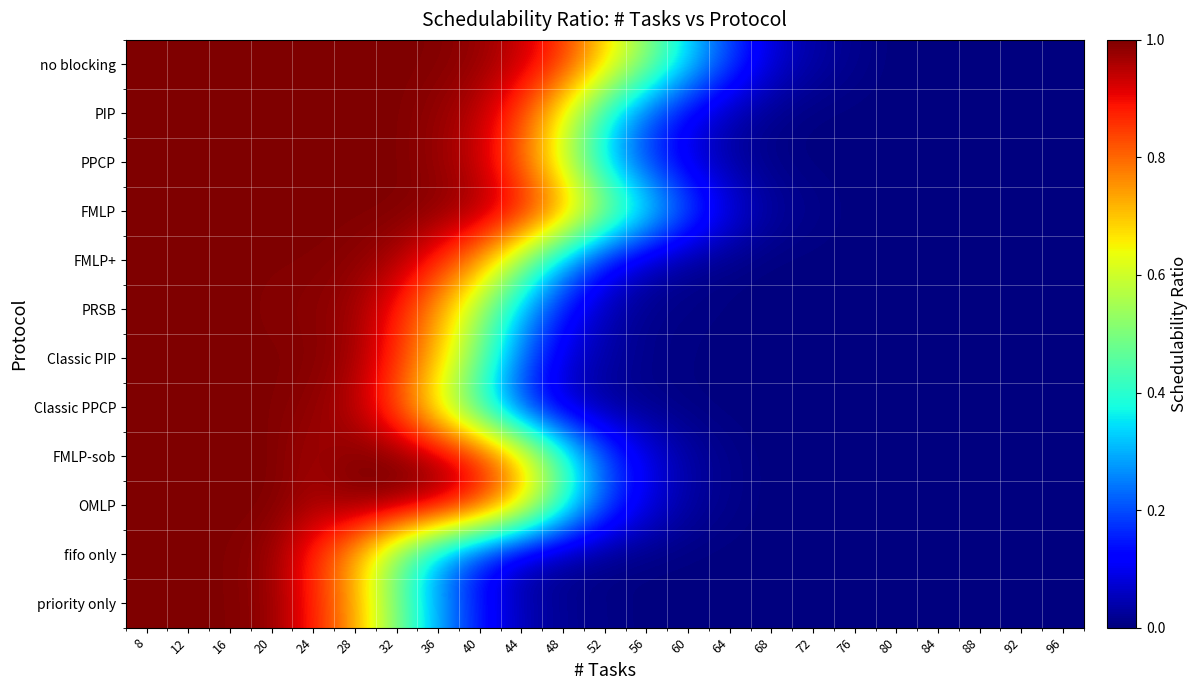

Count the number of data series in this chart.

12